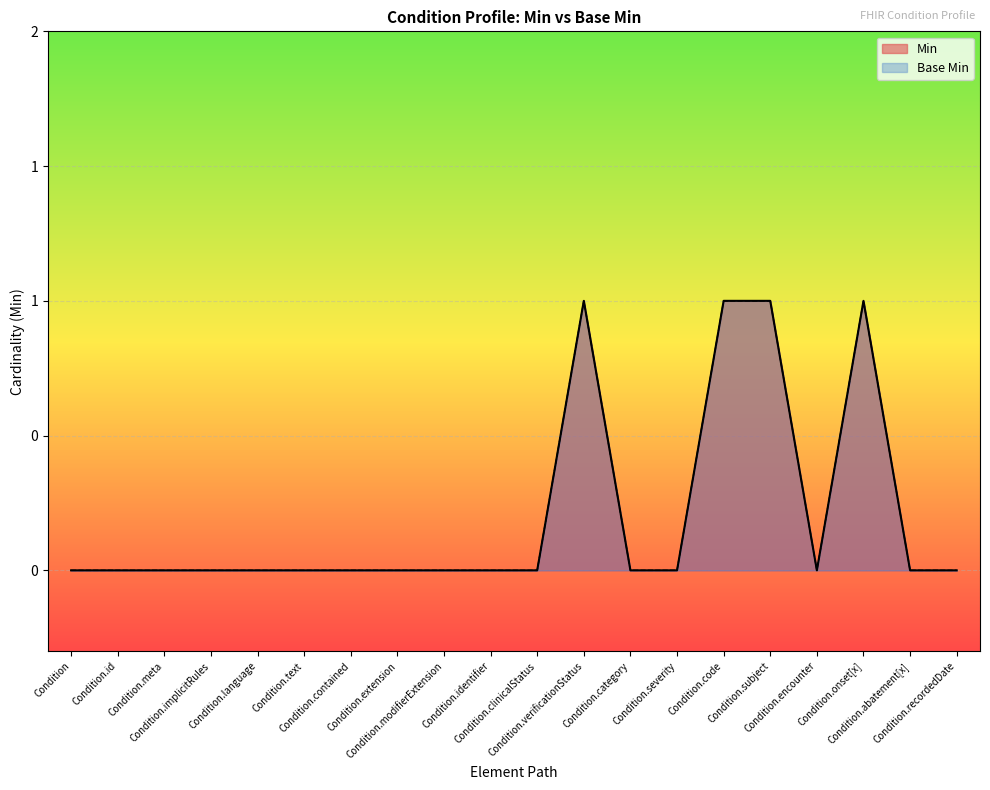

Does the chart display data point markers on the line(s)?

No